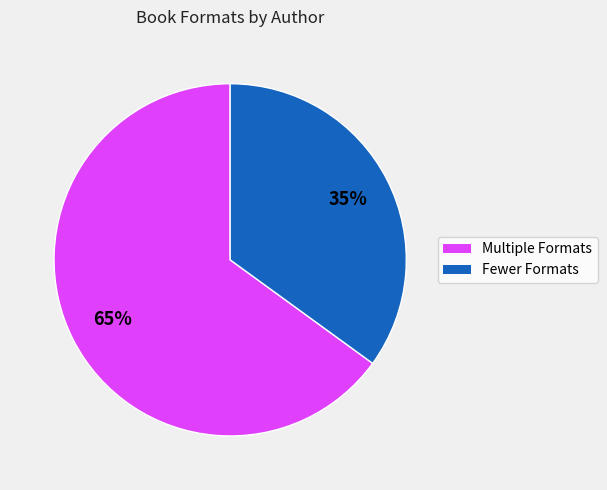

To the nearest percent, what is the average slice percentage?

50%